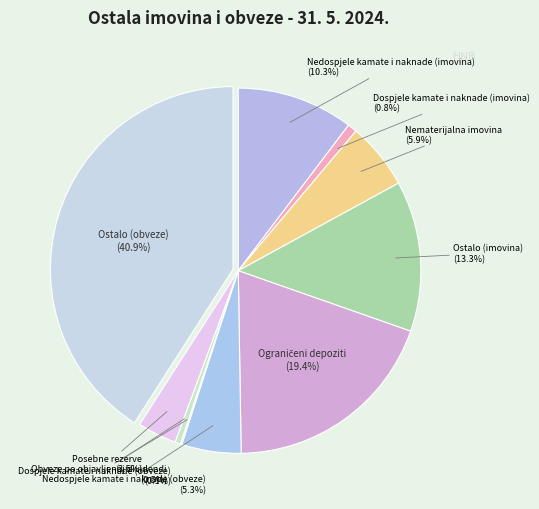

Does any single category account for the majority?

No